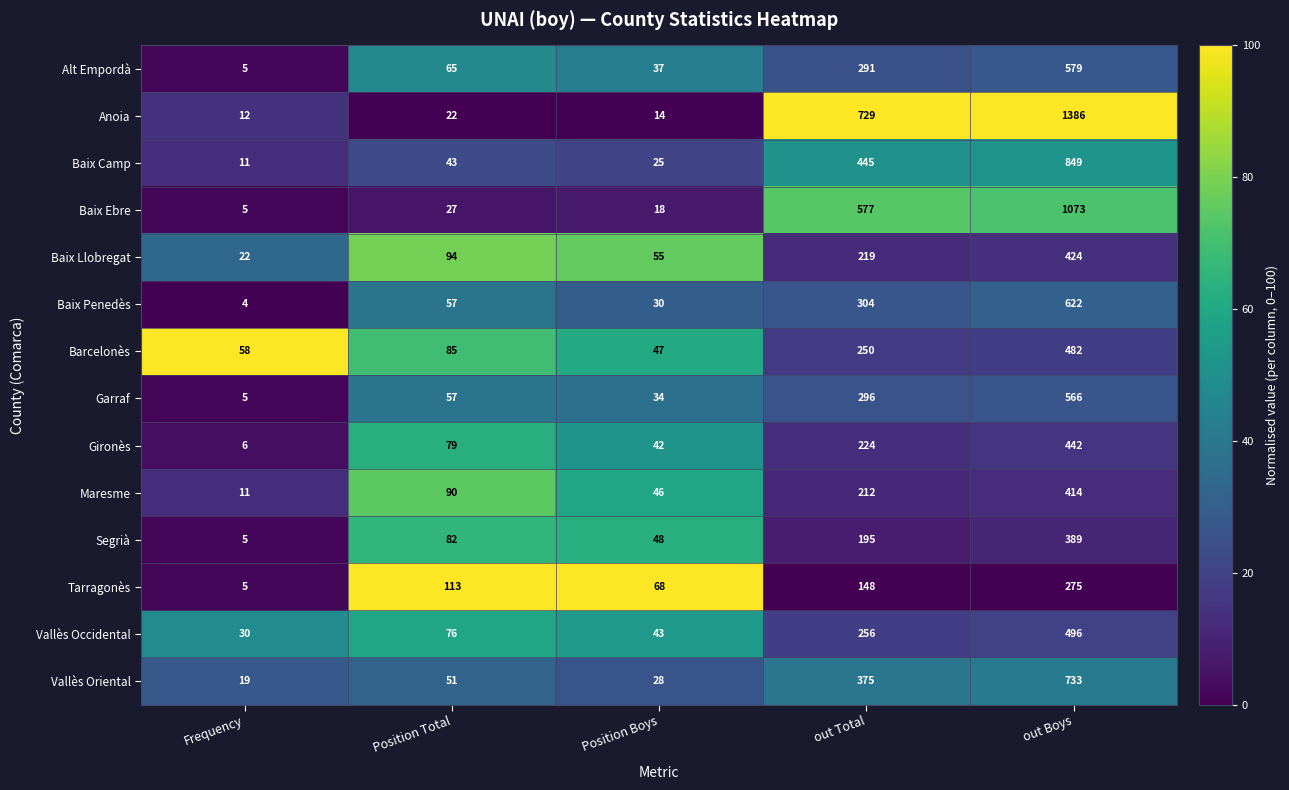

List the series in order of their peak value, highest first.

Anoia, Baix Ebre, Baix Camp, Vallès Oriental, Baix Penedès, Alt Empordà, Garraf, Vallès Occidental, Barcelonès, Gironès, Baix Llobregat, Maresme, Segrià, Tarragonès